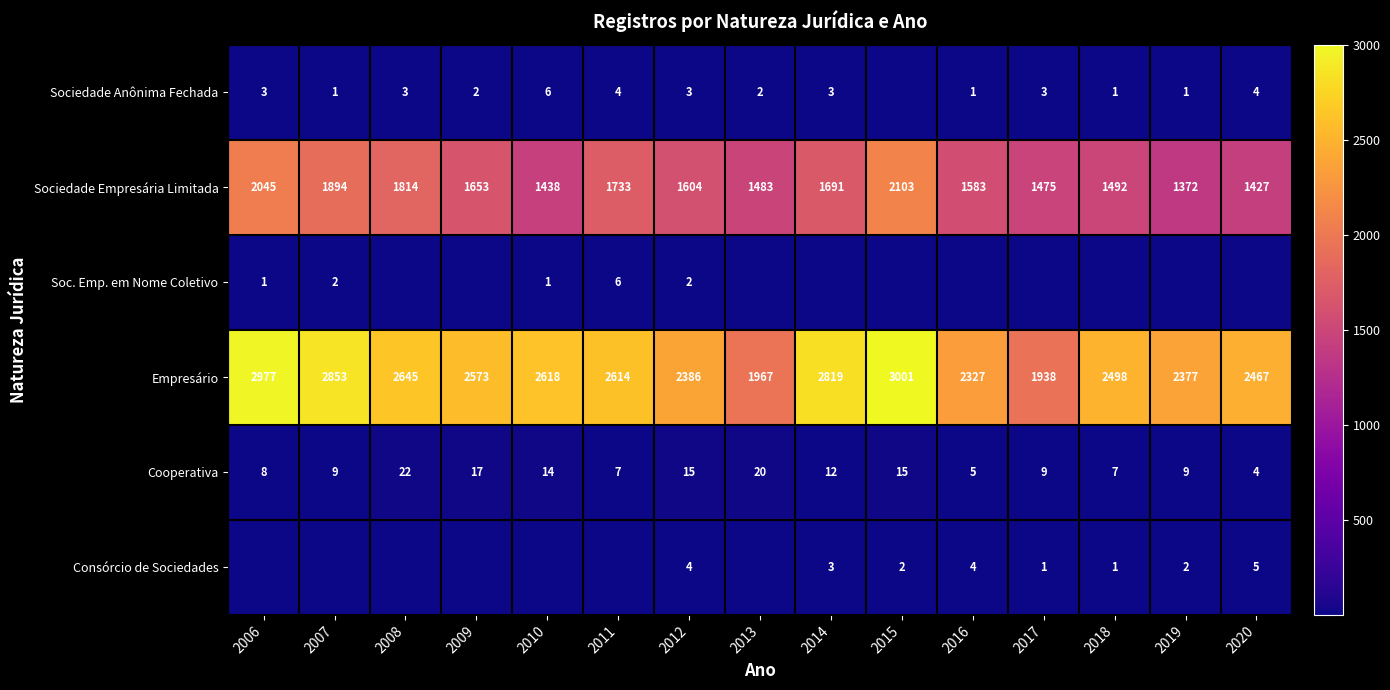

What is the sum of the Soc. Emp. em Nome Coletivo values at 2011 and 2010?

7